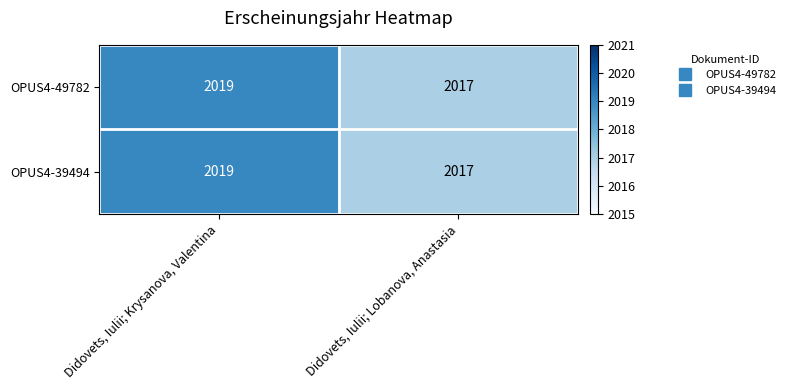

What is the greatest value displayed?

2019